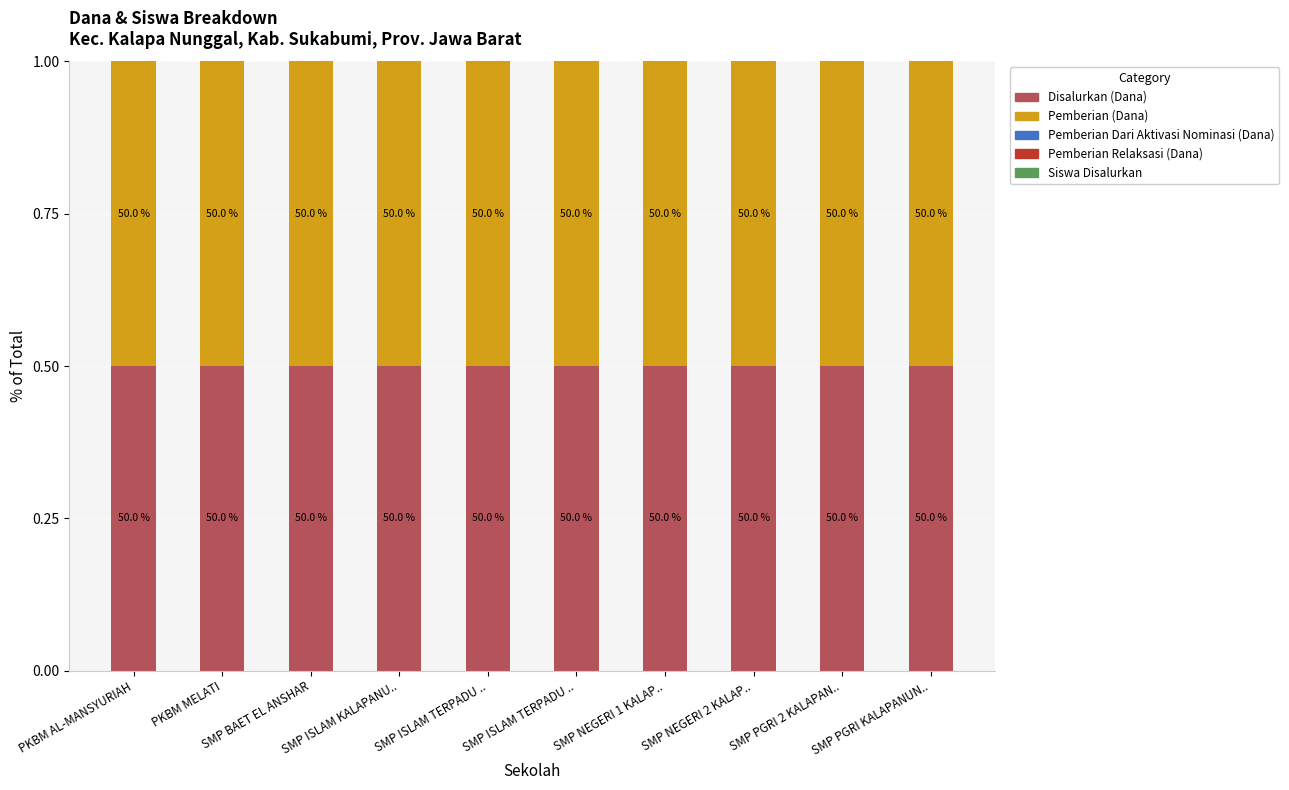

What is the sum of the Disalurkan (Dana) values at SMP NEGERI 1 KALAP.. and PKBM AL-MANSYURIAH?

1.0